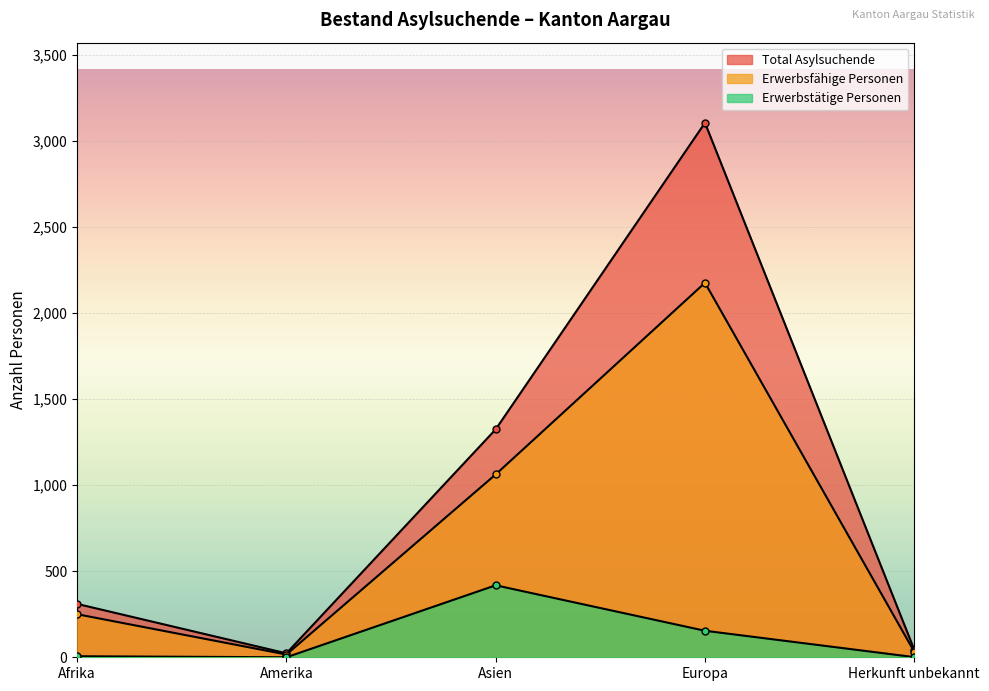

Reading left to right, transcribe all the data shown in this chart.

Total Asylsuchende: 310	23	1324	3104	44
Erwerbsfähige Personen: 250	16	1062	2175	32
Erwerbstätige Personen: 6	0	418	154	1